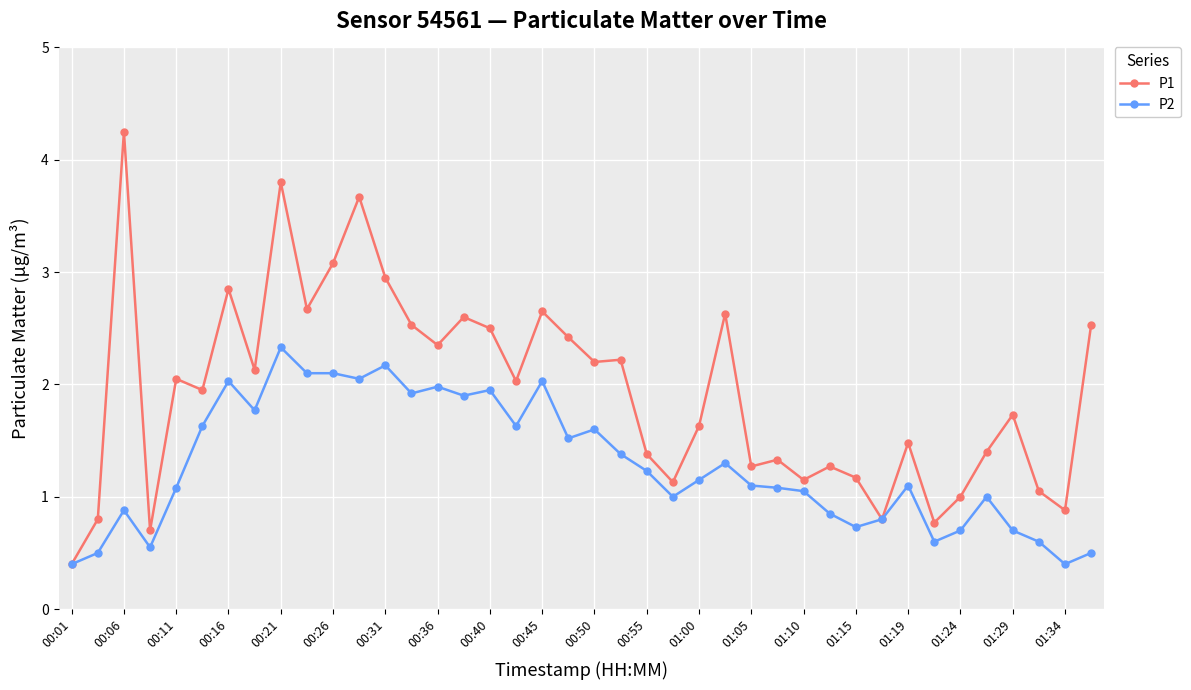

True or false: P1 has more than 2 points higher than both neighbors.

True